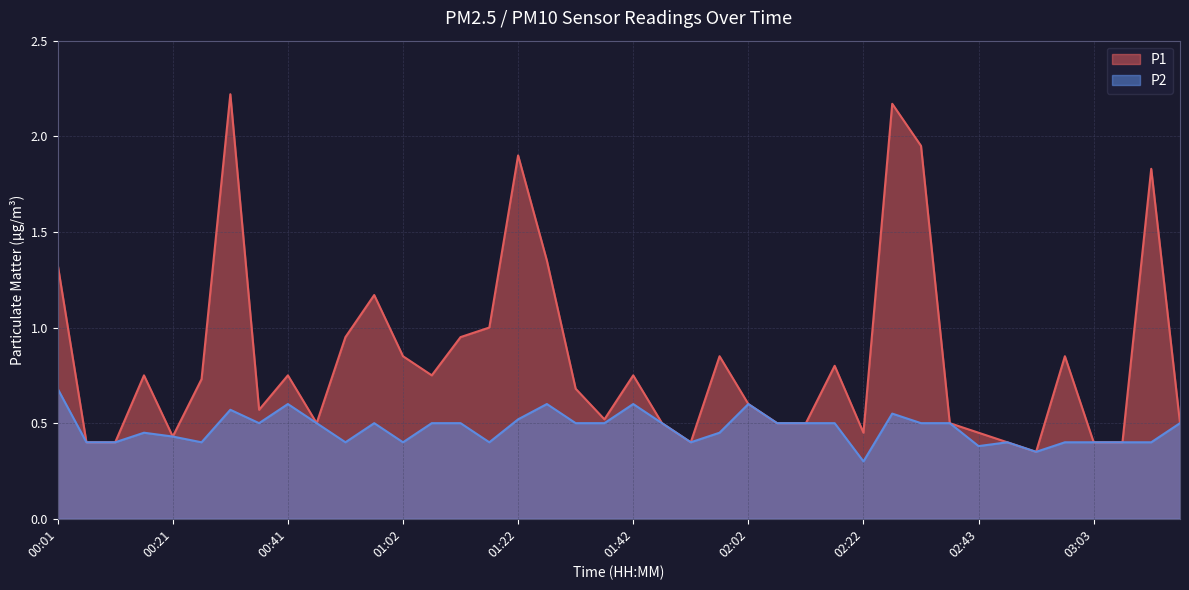

List the series in order of their overall mean, lowest first.

P2, P1